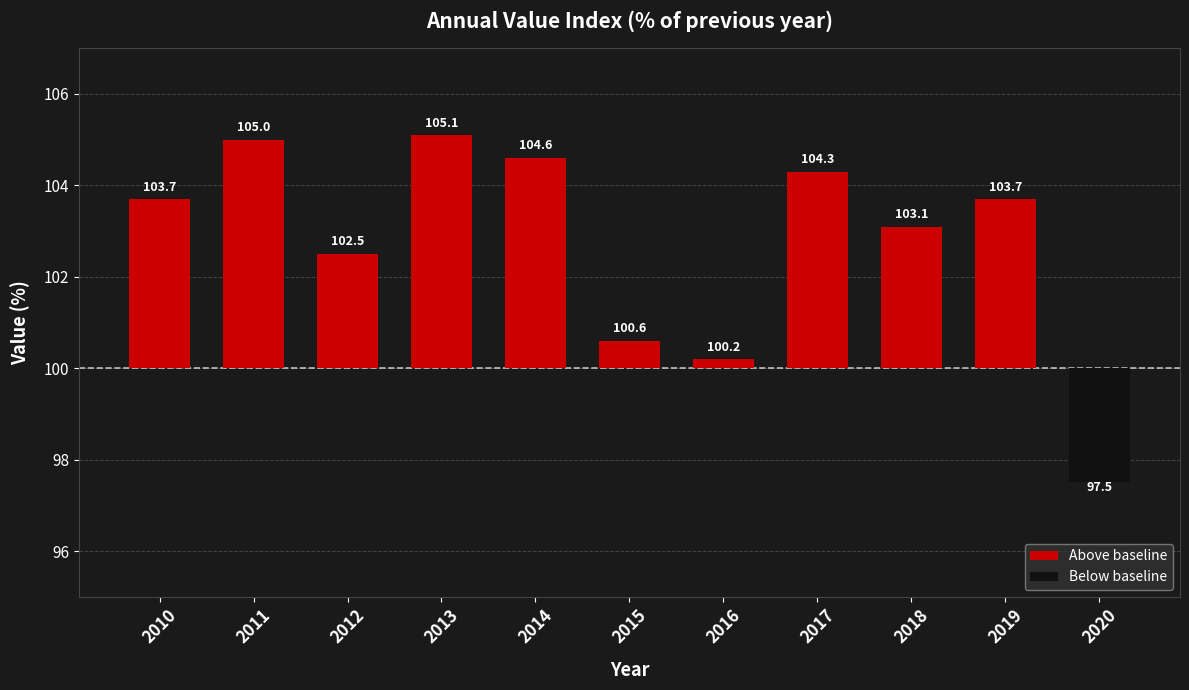

Is it true that Below baseline equals 1.7 at 2014?

False